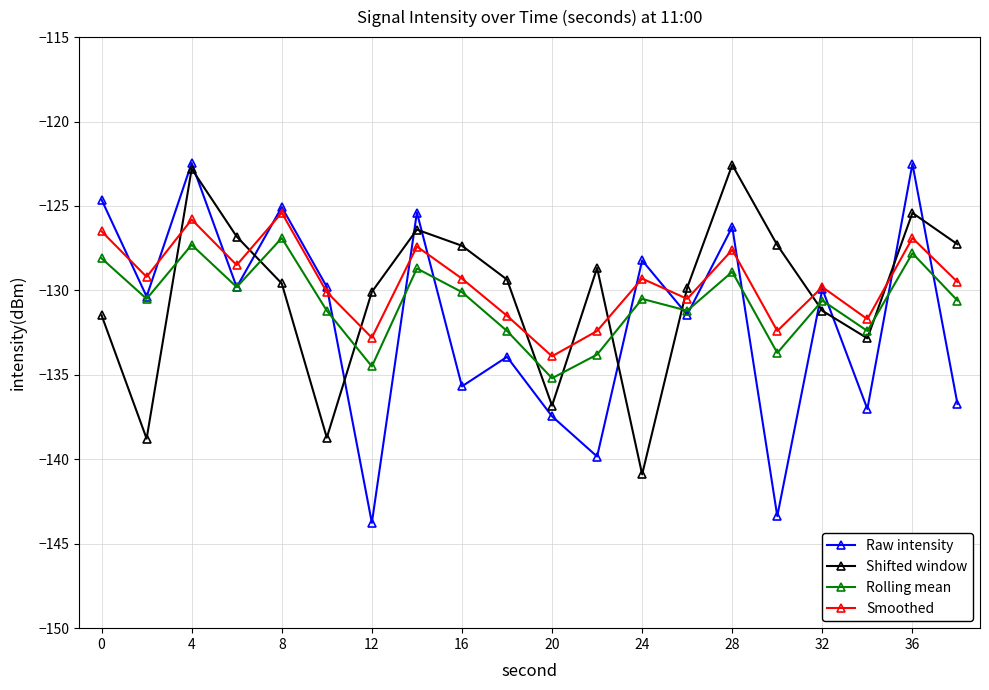

List the series in order of their overall mean, lowest first.

Raw intensity, Rolling mean, Shifted window, Smoothed